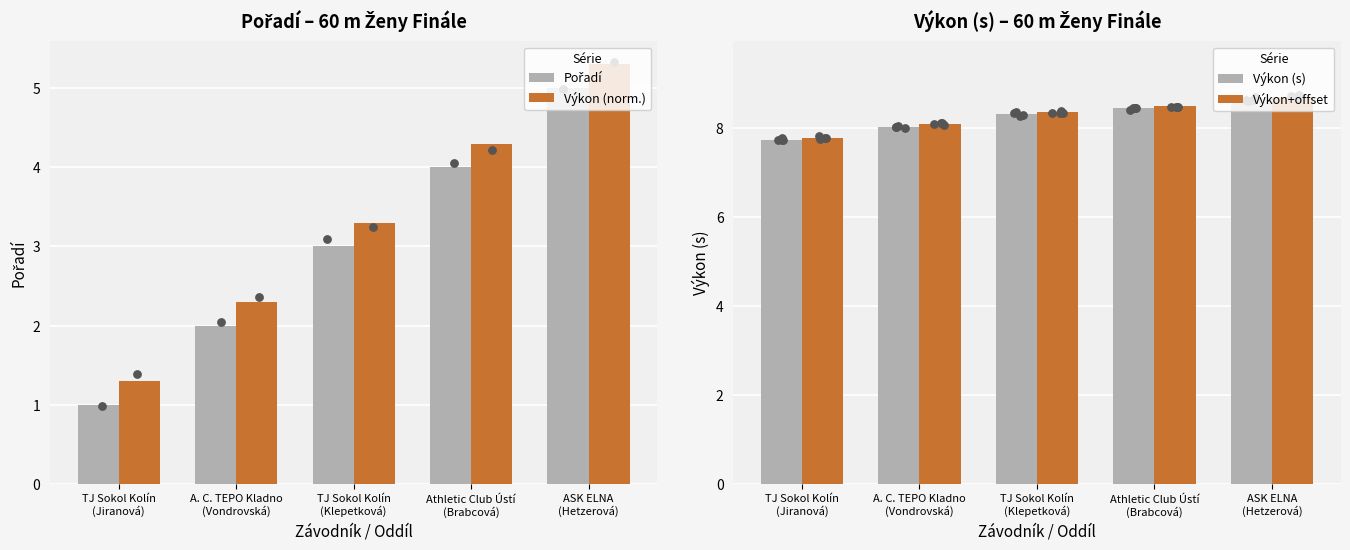

At how many categories does at least one series exceed 7?

5